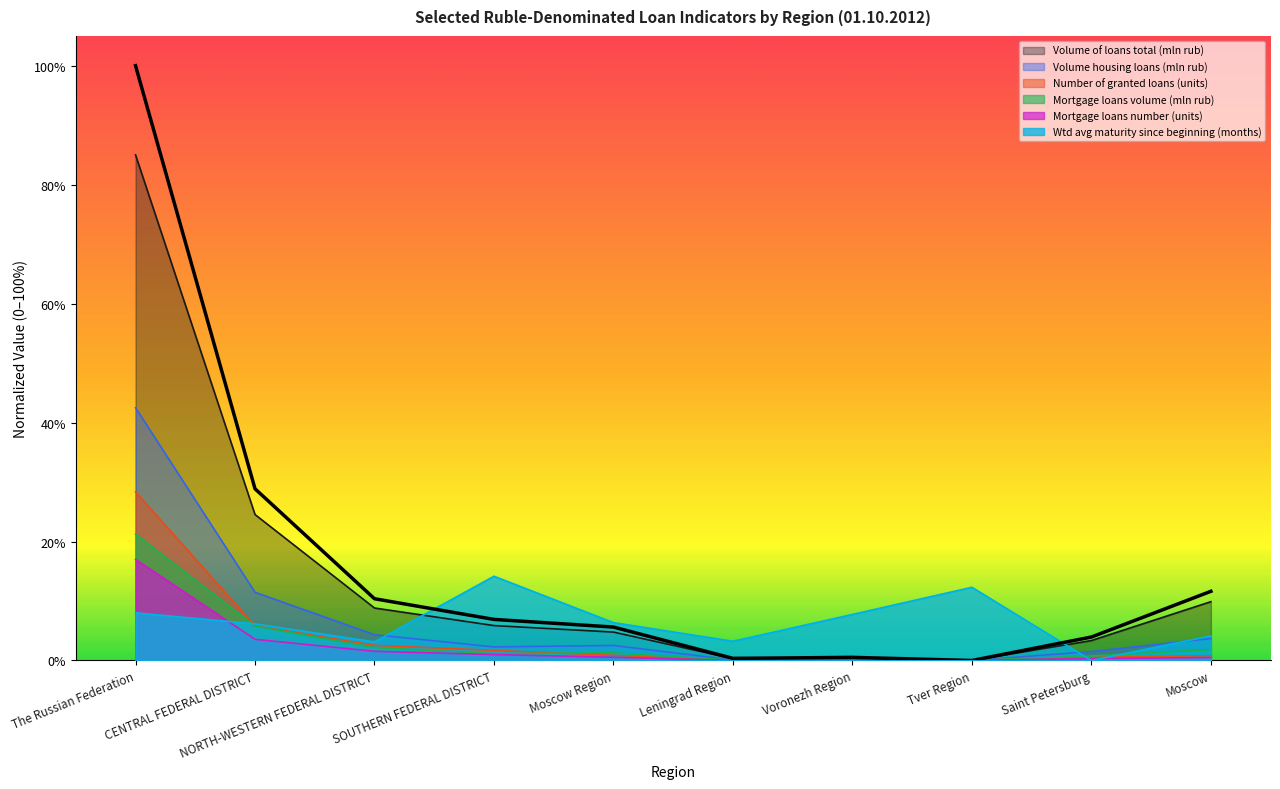

What is the difference between the second highest and second lowest values in the Volume housing loans (mln rub) series?

0.1